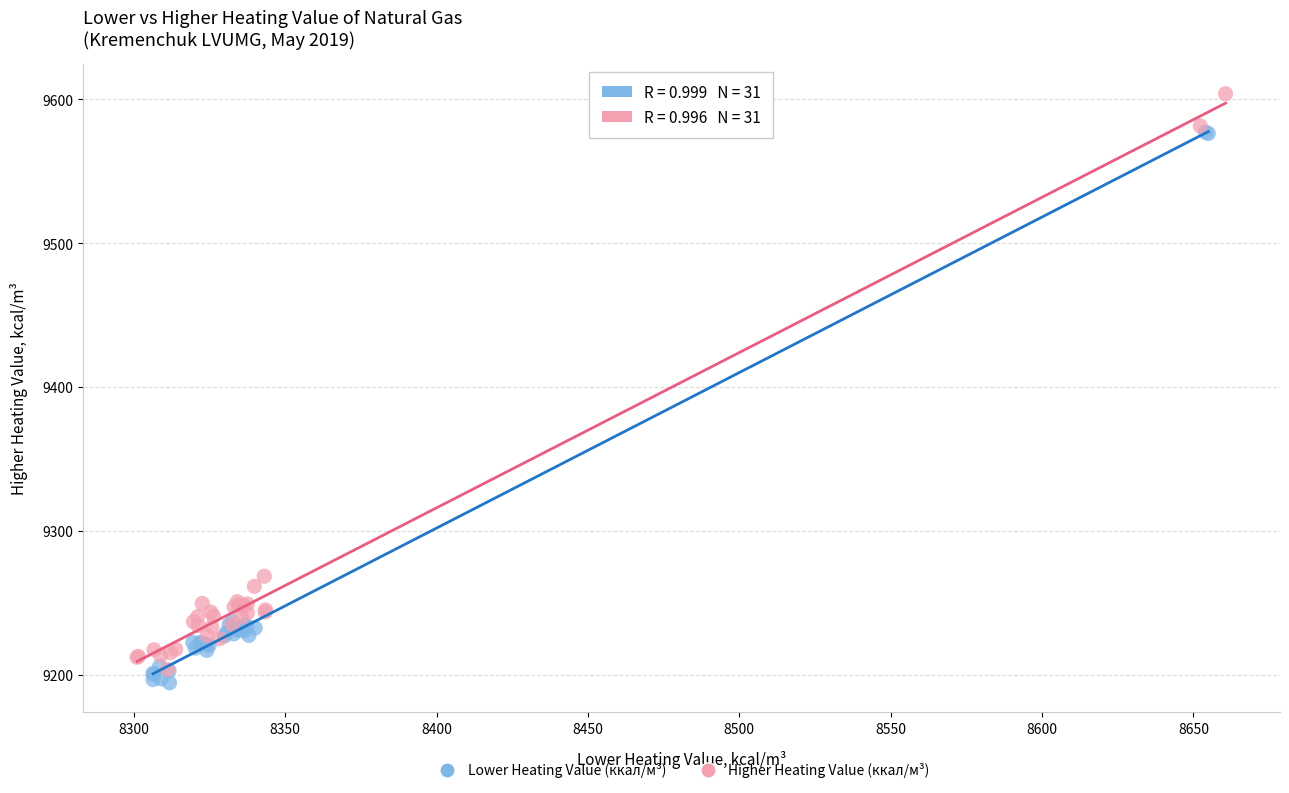

Which series has the largest Y range (max minus min)?

Higher Heating Value (ккал/м³)